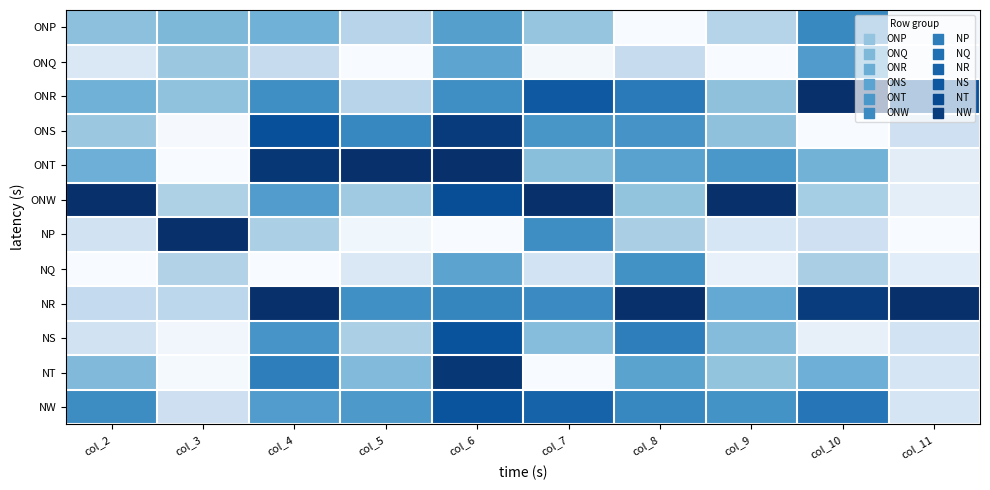

What is the difference between the highest and lowest values at col_5?

1.0